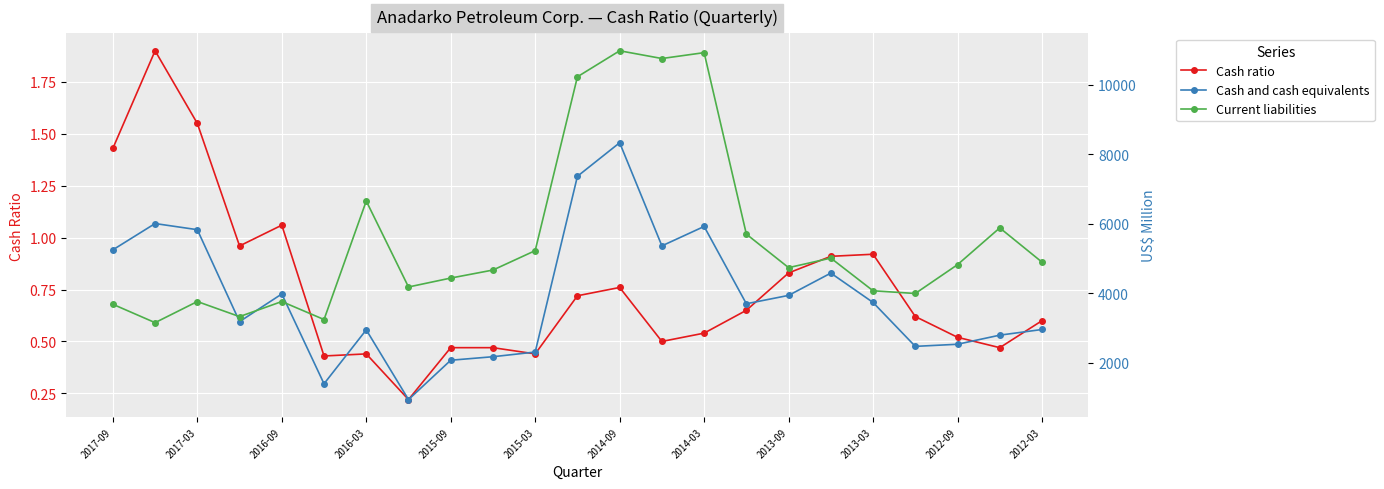

Which series has the widest spread of values?

Current liabilities